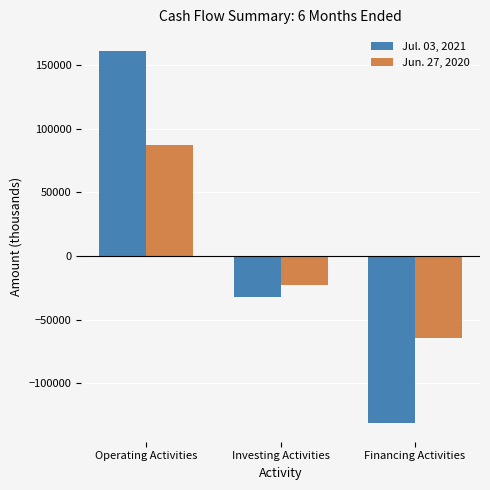

Are the bars grouped side by side (vs. stacked)?

Yes